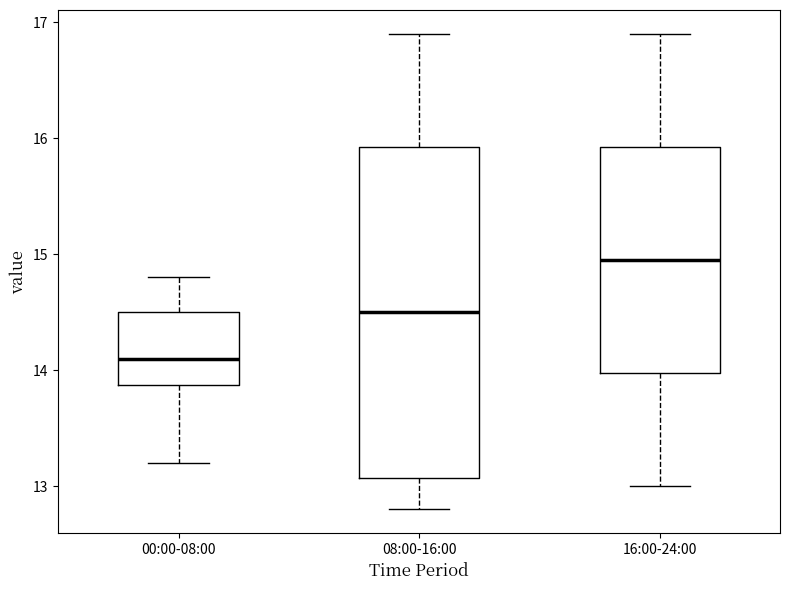

Reading left to right, read every box against the y-axis: the position of its median line, the range the box covers, and the ends of its whiskers. The values are not printed on the chart, so give them approximately, as read against the axis.

00:00-08:00: median 14.1, box 13.9 to 14.5, whiskers 13.2 to 14.8
08:00-16:00: median 14.5, box 13.1 to 15.9, whiskers 12.8 to 16.9
16:00-24:00: median 15.0, box 14.0 to 15.9, whiskers 13.0 to 16.9